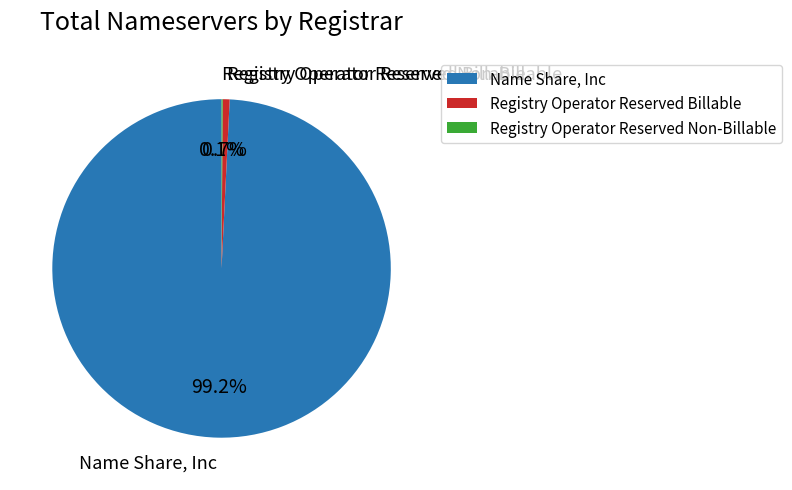

How much of the chart is everything except Name Share, Inc?

0.8%